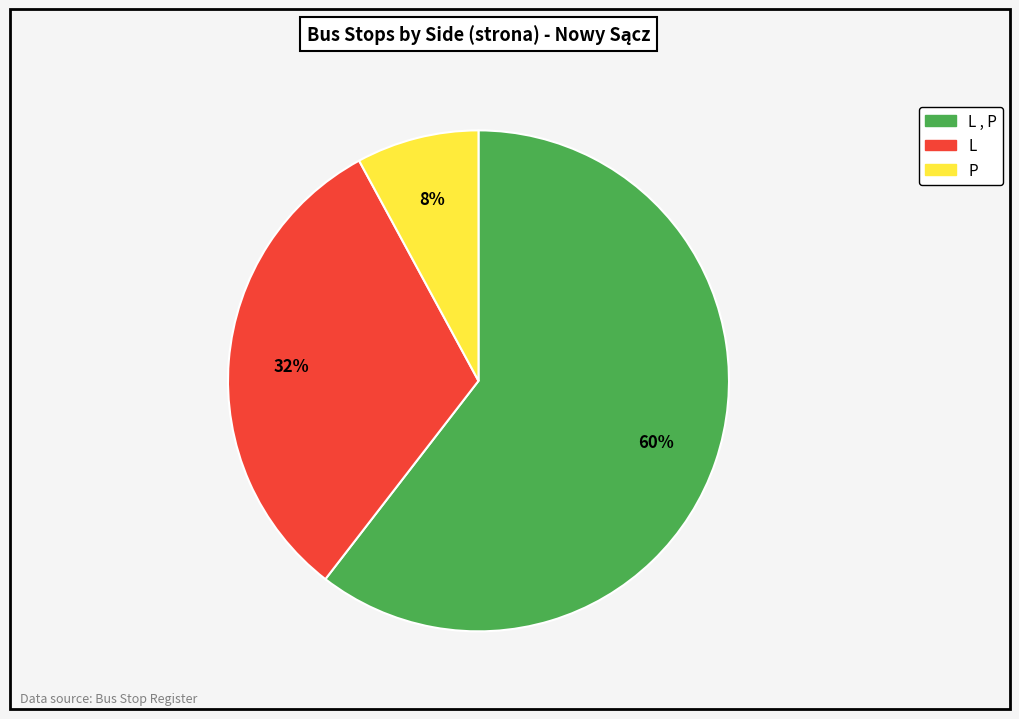

To the nearest percent, what is the average slice percentage?

33%